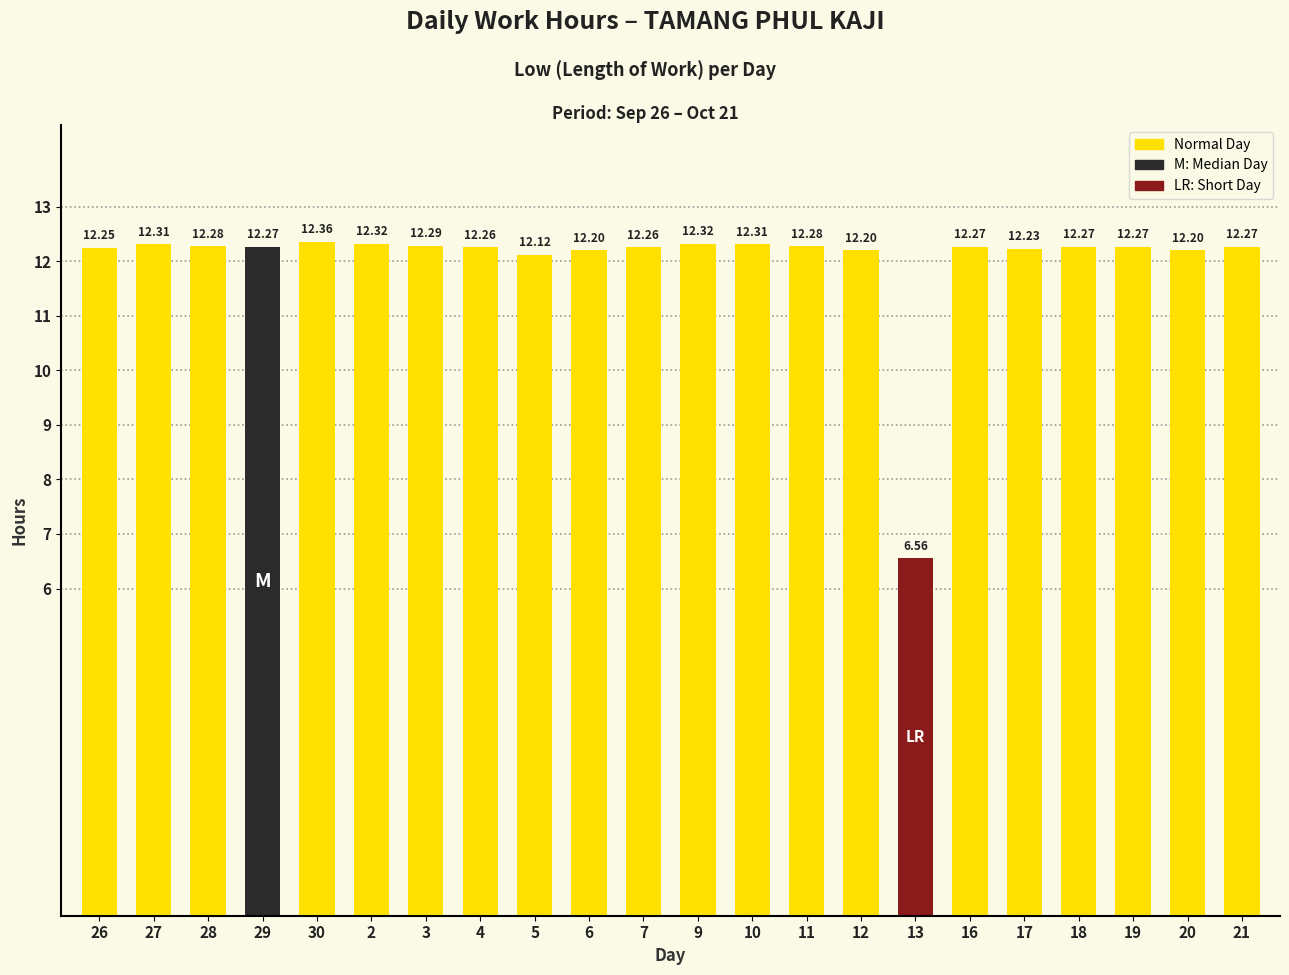

Which has a higher value, 6 or 27?

27